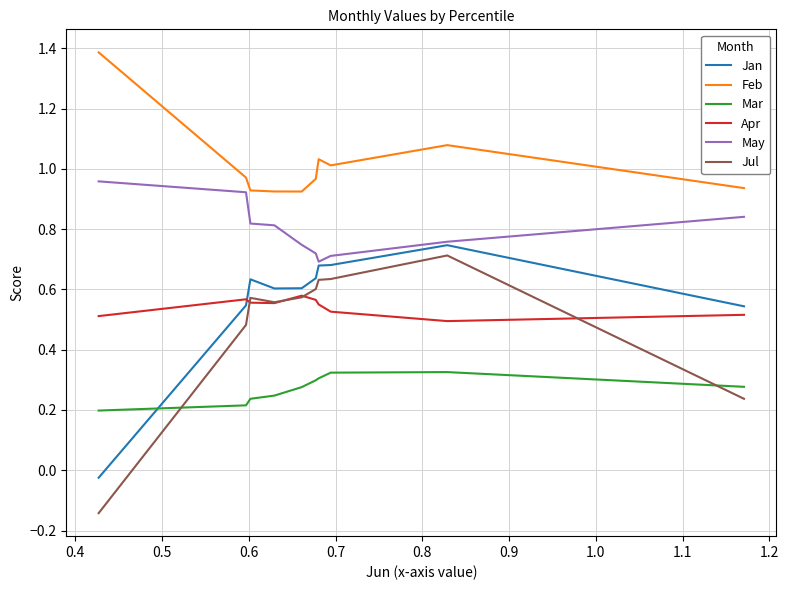

True or false: May and Jul cross at least once.

False